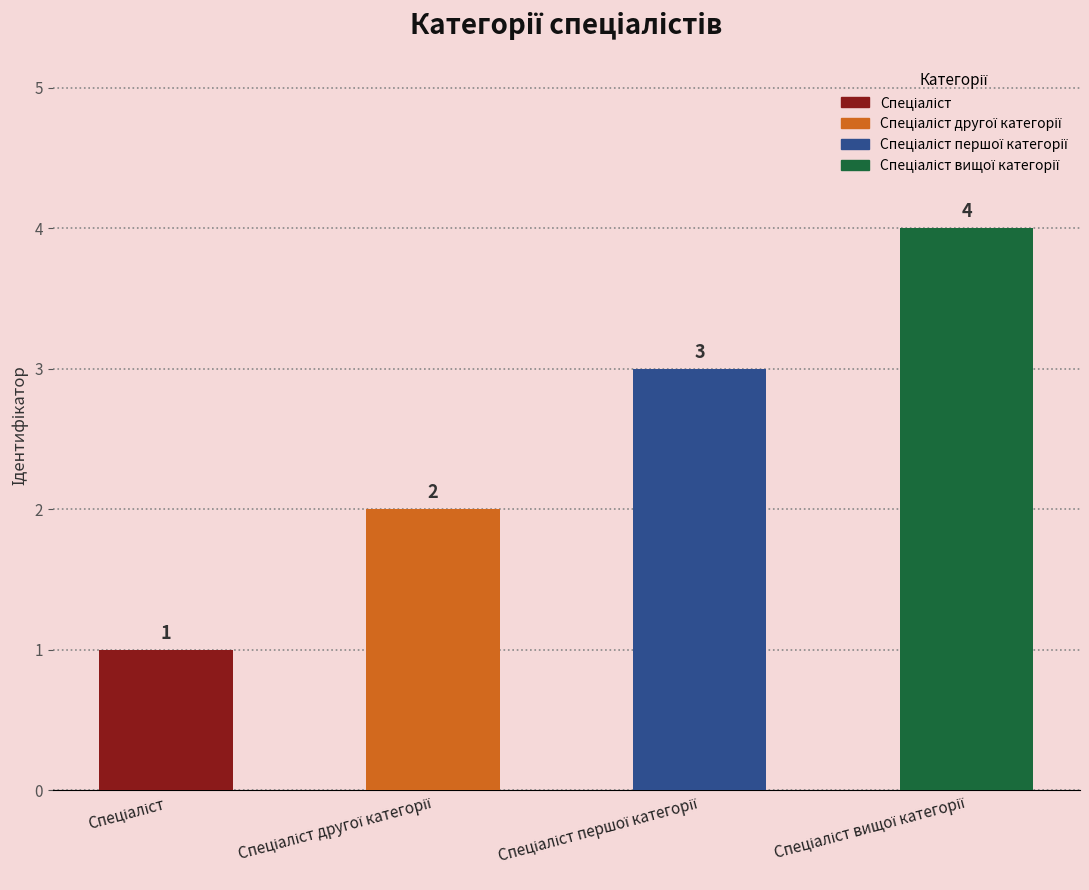

What is the difference between the maximum and second lowest values?

2